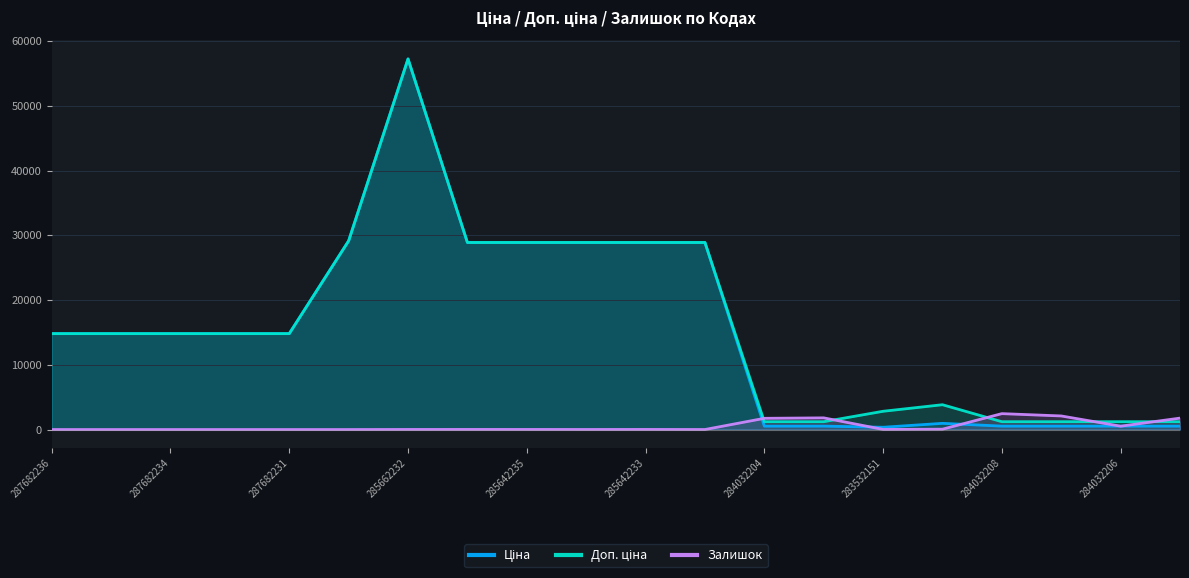

What is the difference between the highest and lowest values at 287682236?

14817.6